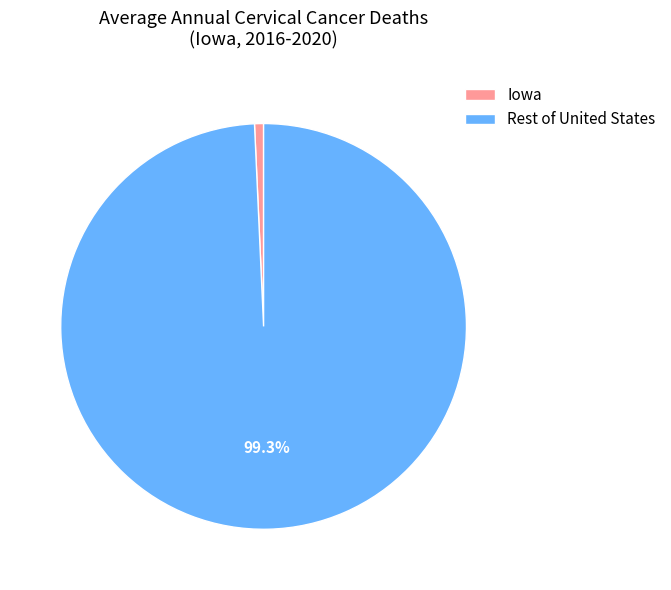

Which category has the biggest portion of the pie?

Rest of United States